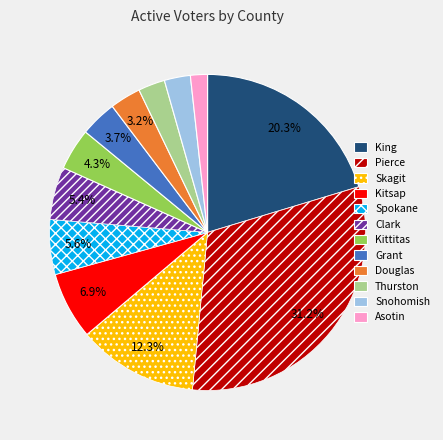

Does any single category account for the majority?

No